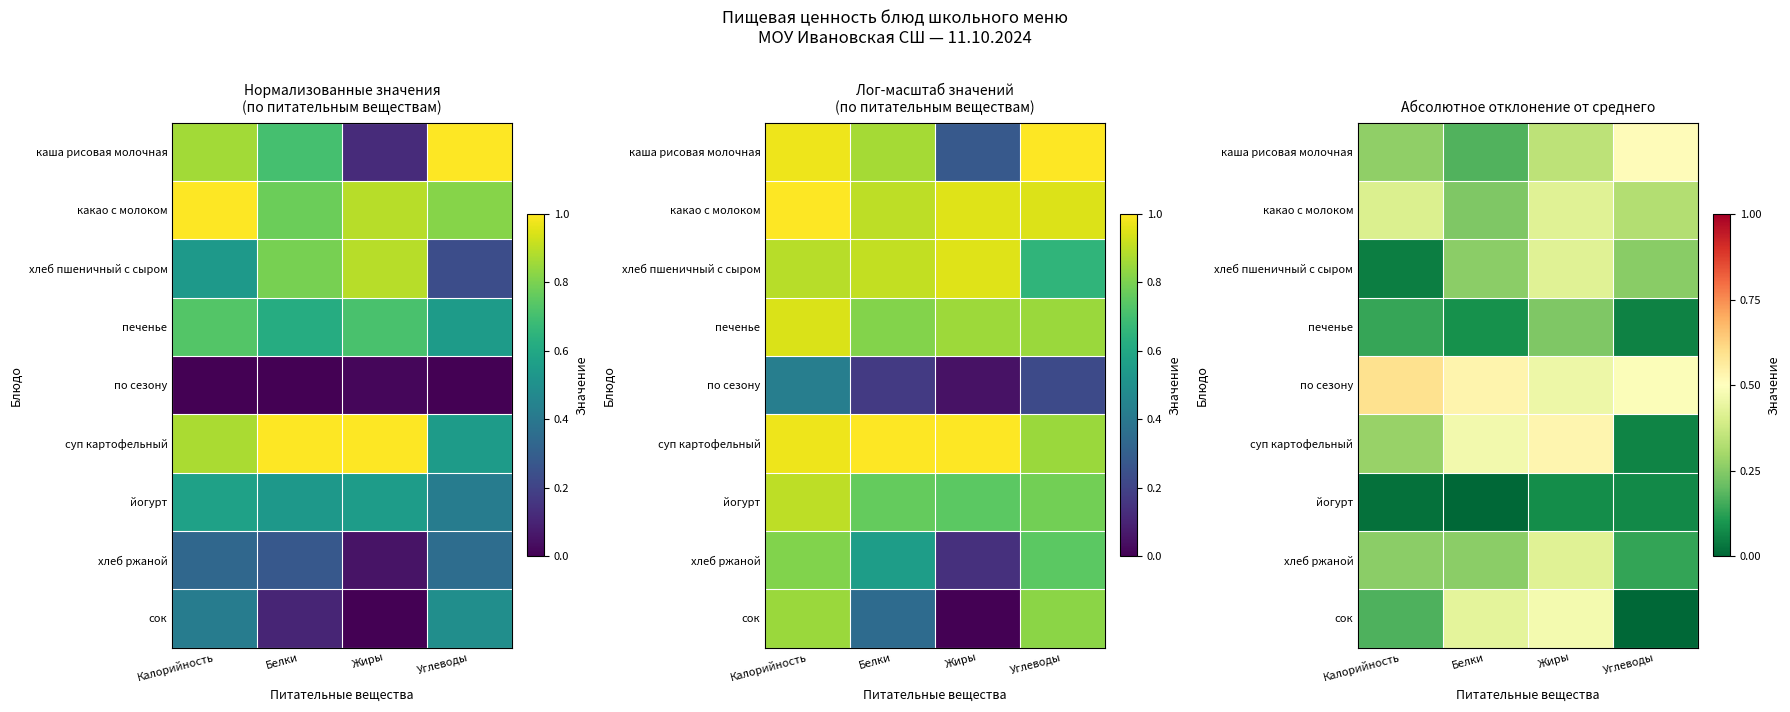

Which category has the lowest value in the хлеб ржаной series?

Углеводы